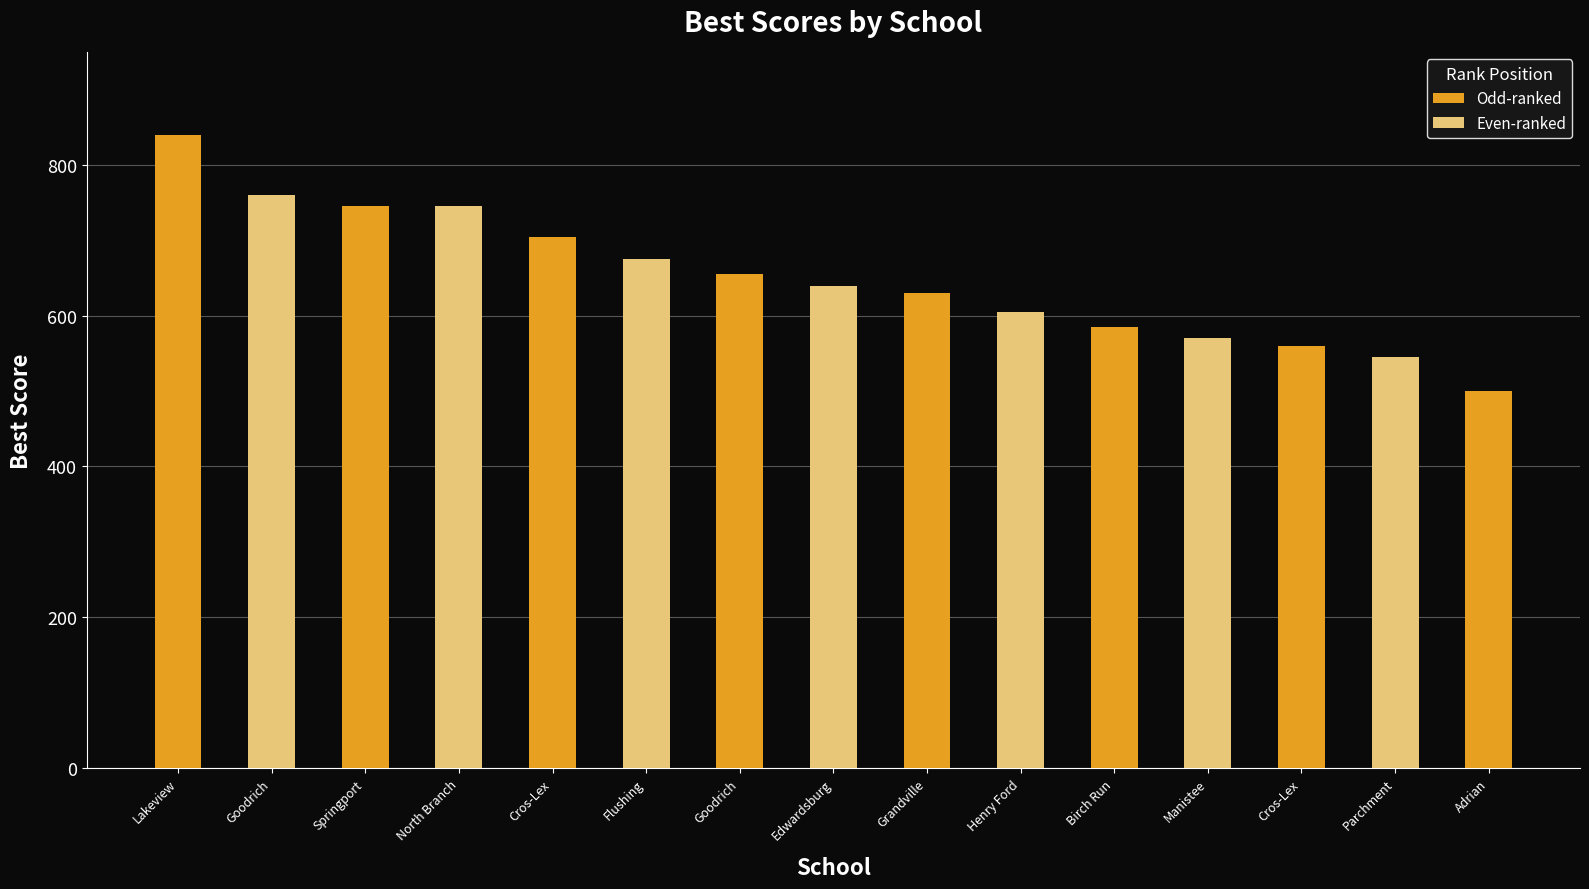

How many bars are there in total?

15